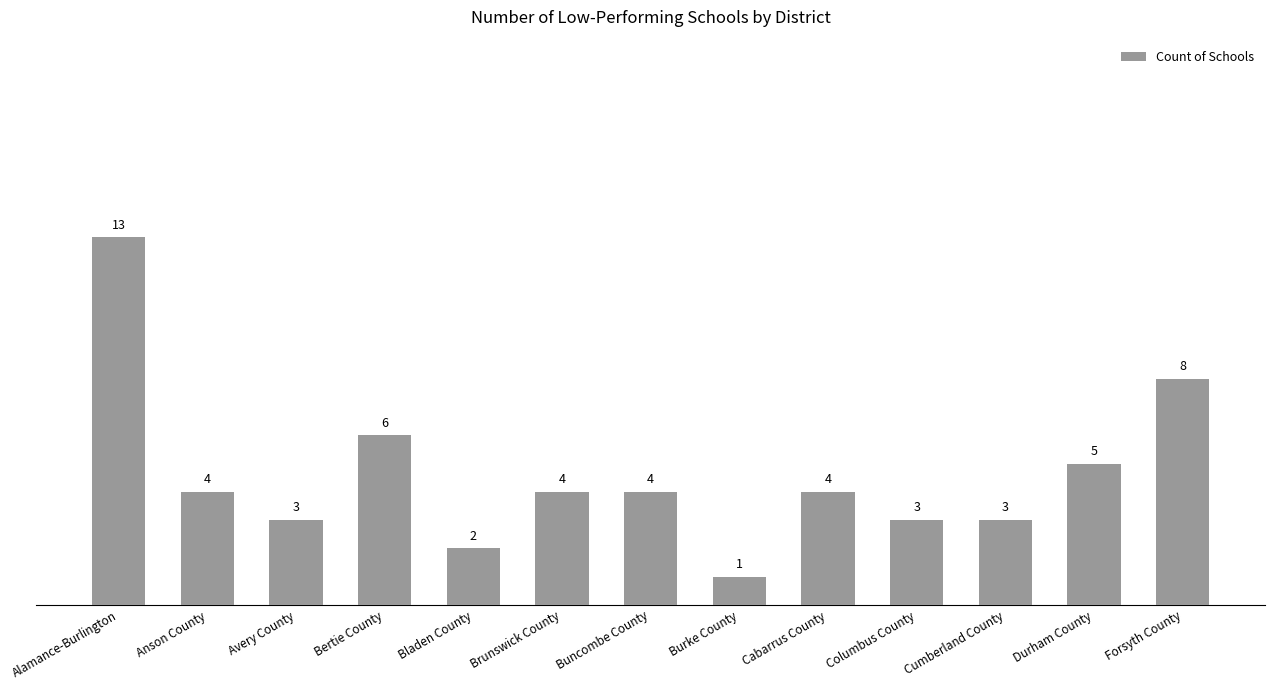

What is the ratio of the value at Bertie County to the value at Durham County?

1.2